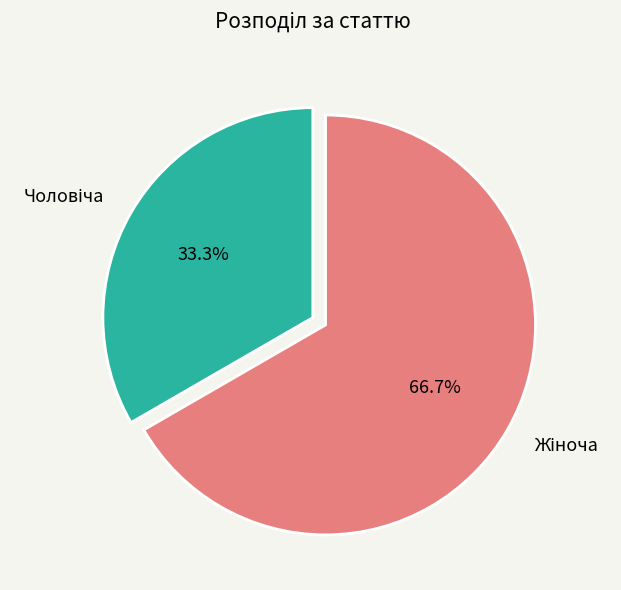

Is there a majority slice in this chart?

Yes